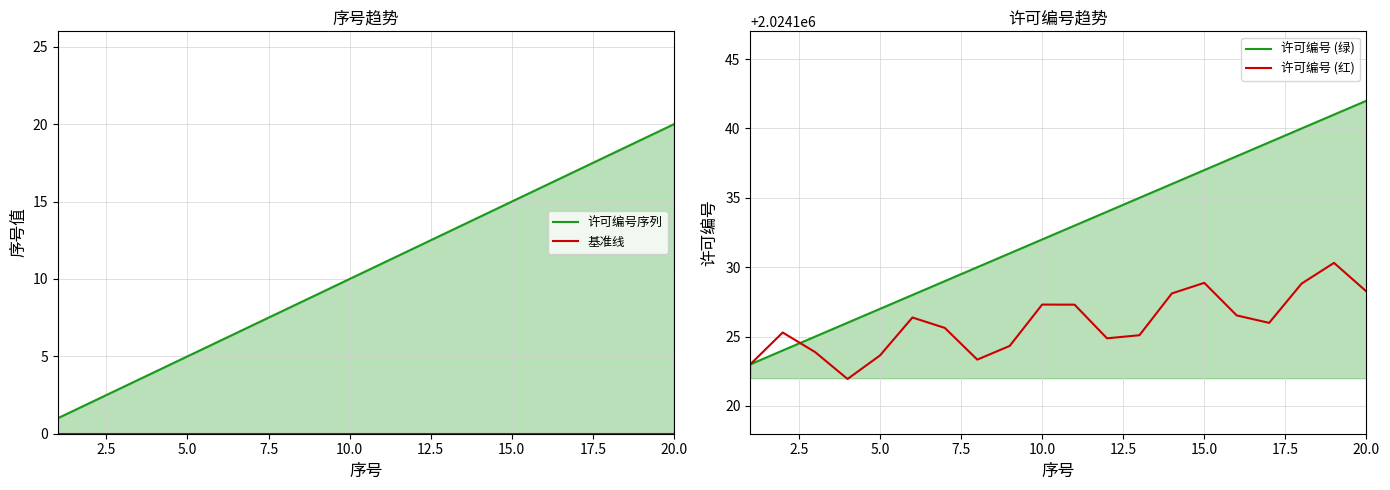

What is the value of the 许可编号序列 point at the 10th from the left?

10.0